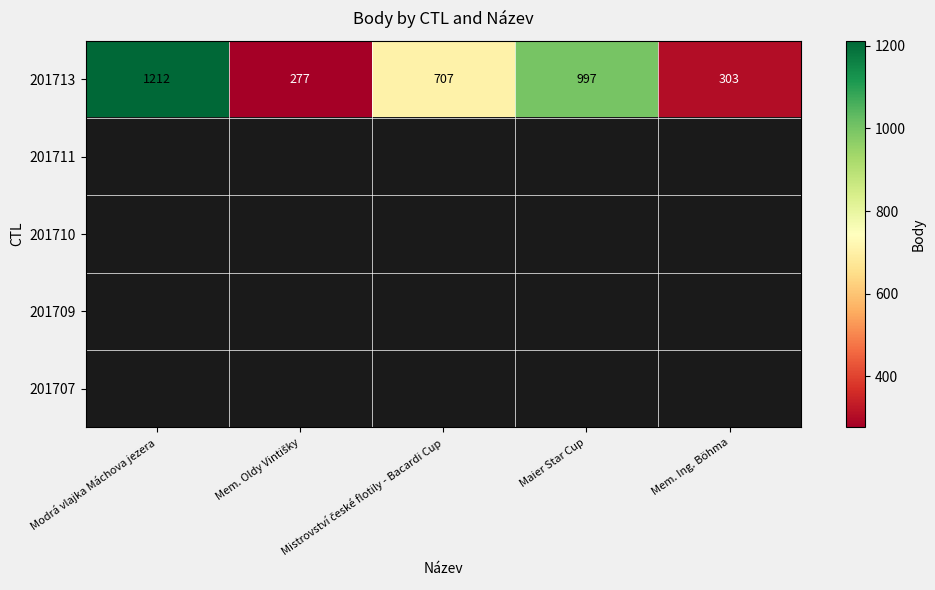

The 201713 series shows 997 at Maier Star Cup. True or false?

True